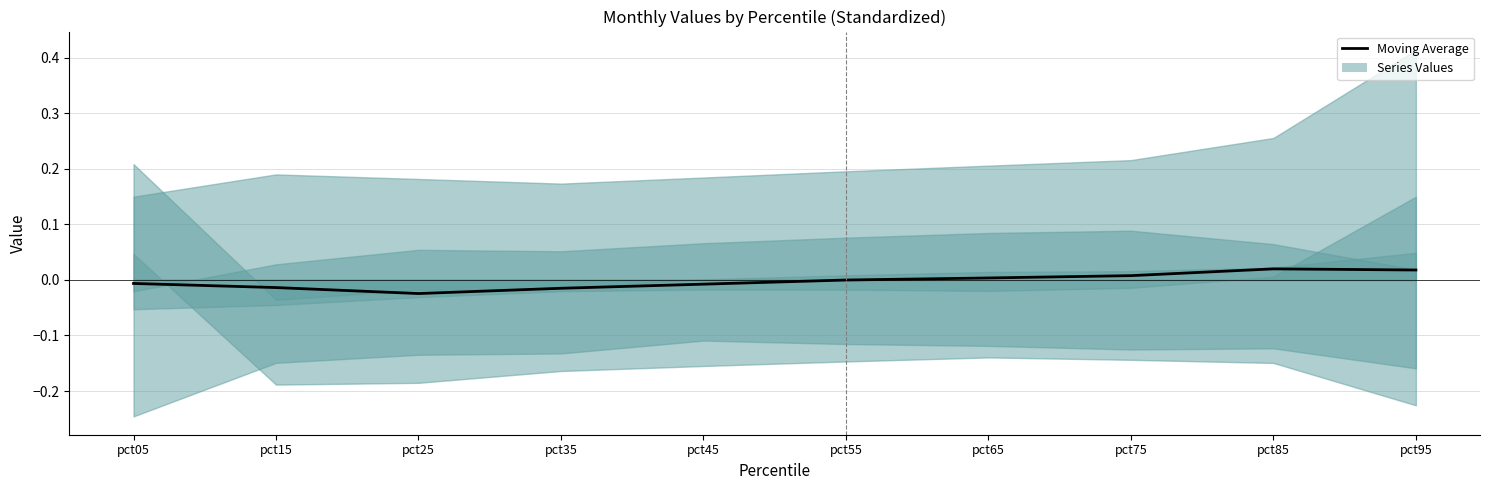

Does the chart have visible grid lines?

Yes